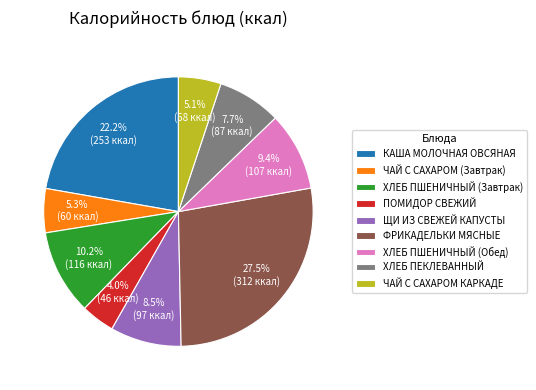

How many slices are in this pie chart?

9